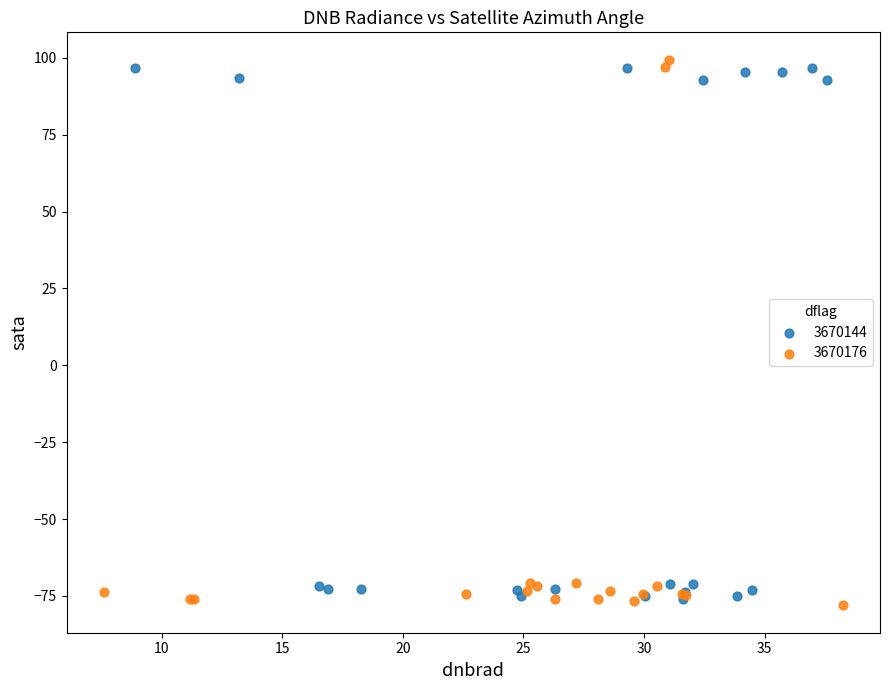

Which series contains the highest Y value?

3670176